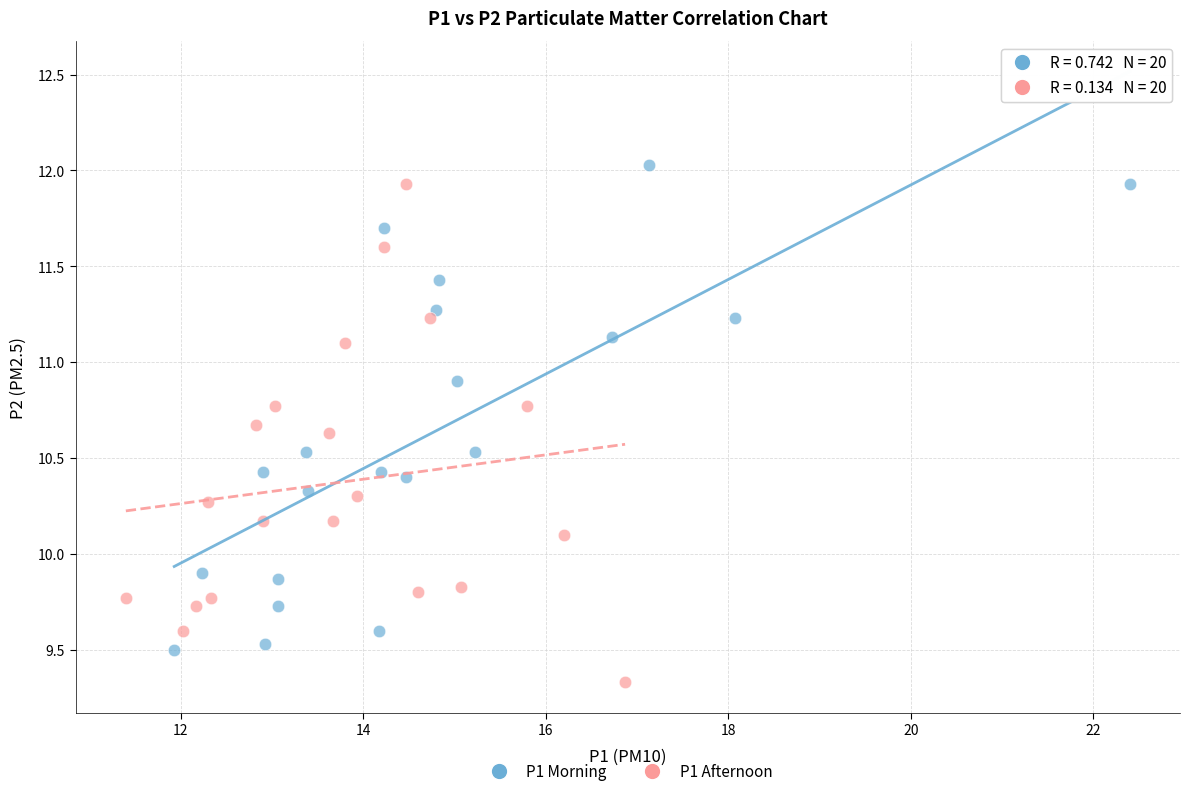

Which series contains the lowest Y value?

P1 Afternoon